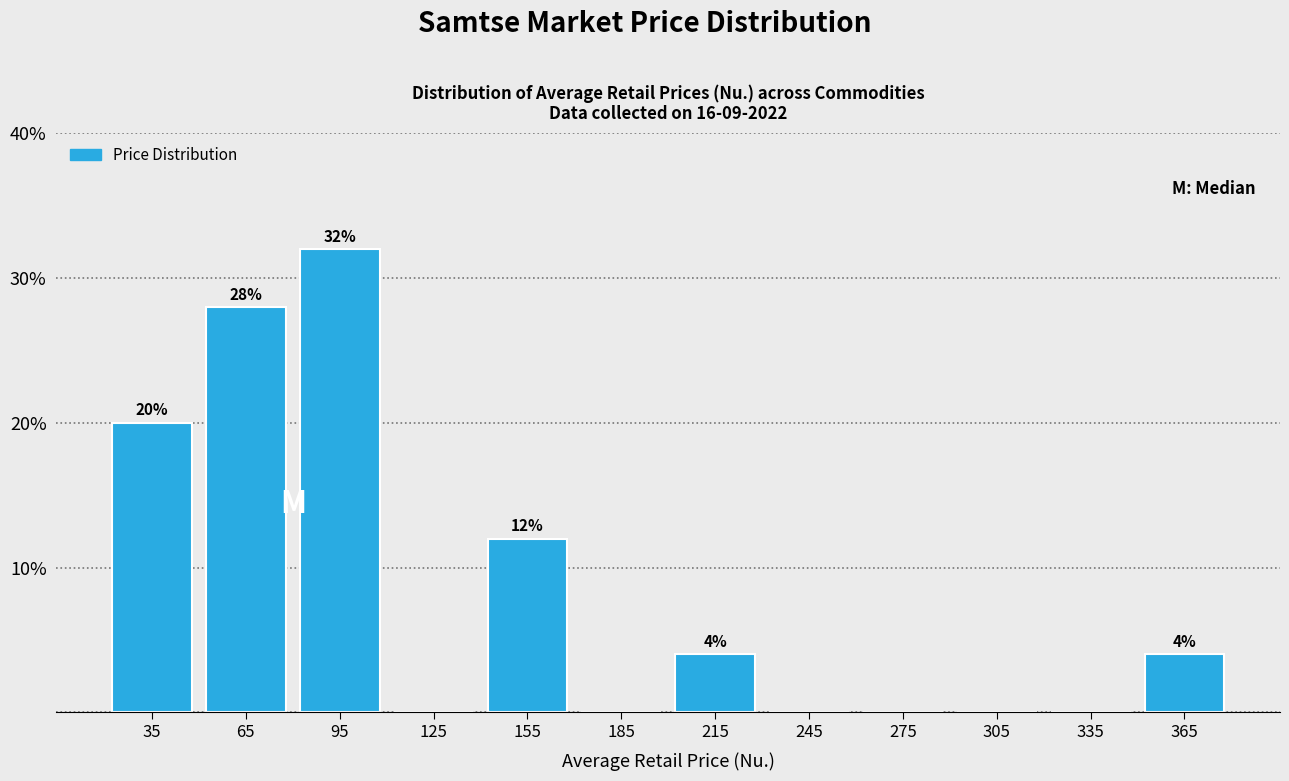

Which range on the x-axis has the tallest bar?

80 to 110